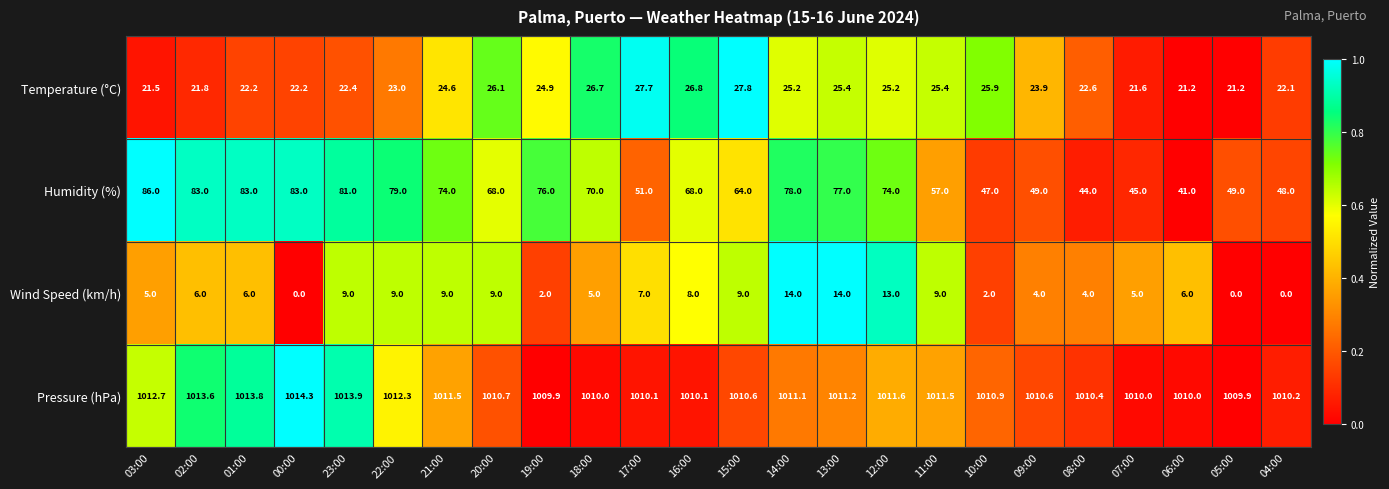

What is the spread (max minus min) of values at 05:00?

1009.9